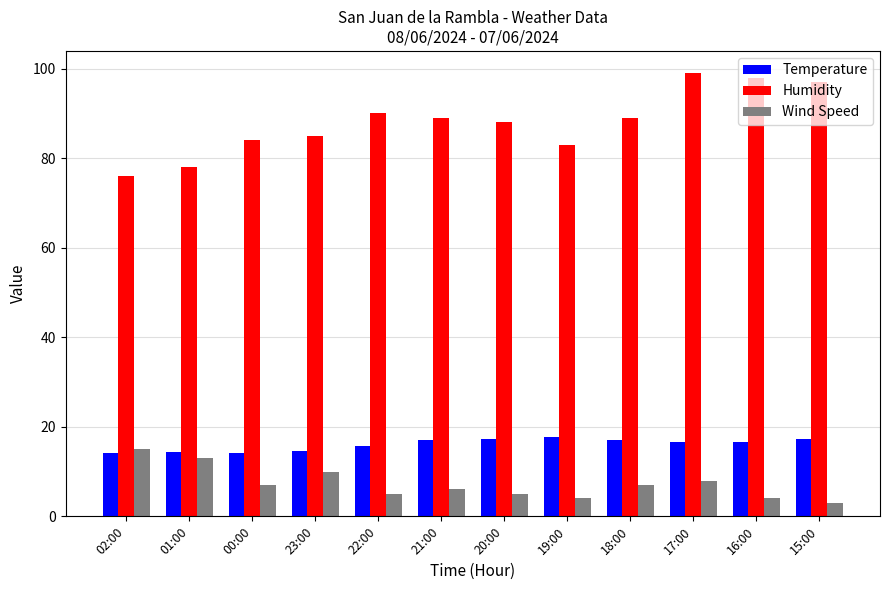

At which label does Wind Speed first exceed 7?

02:00